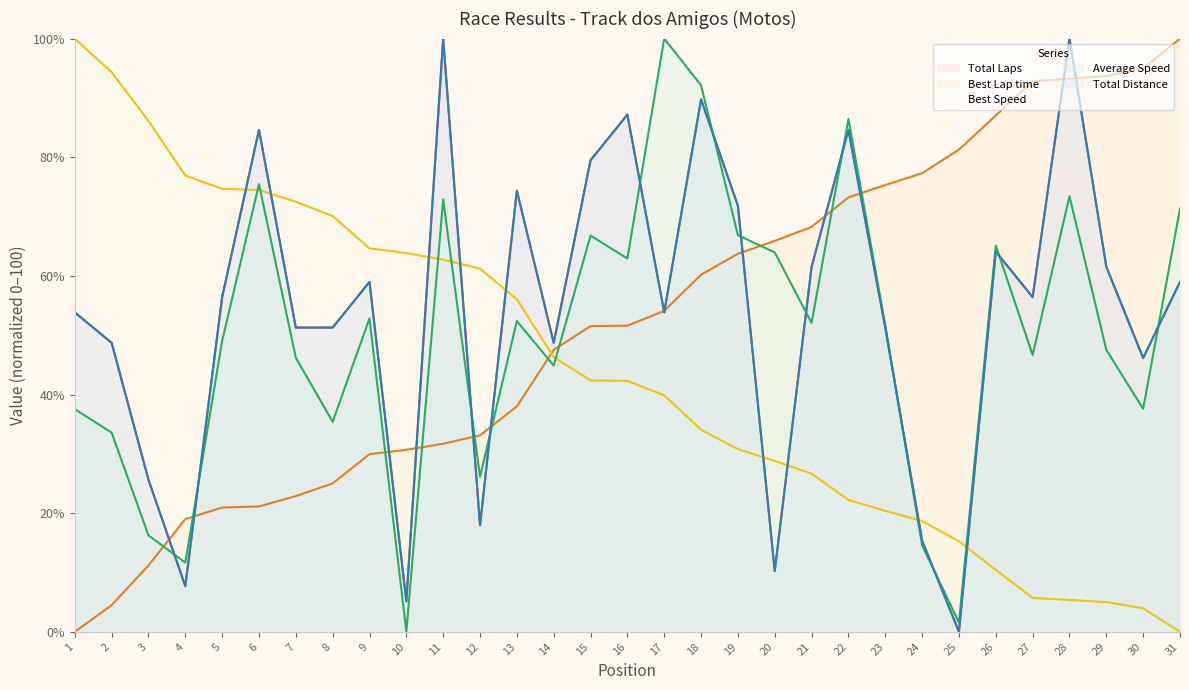

Count the number of categories in the chart.

31